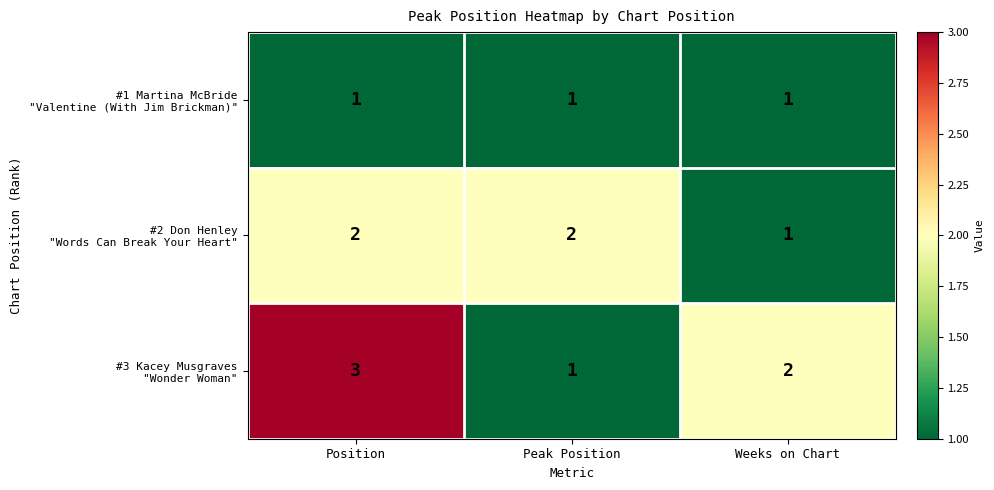

At how many categories does at least one series exceed 1?

3